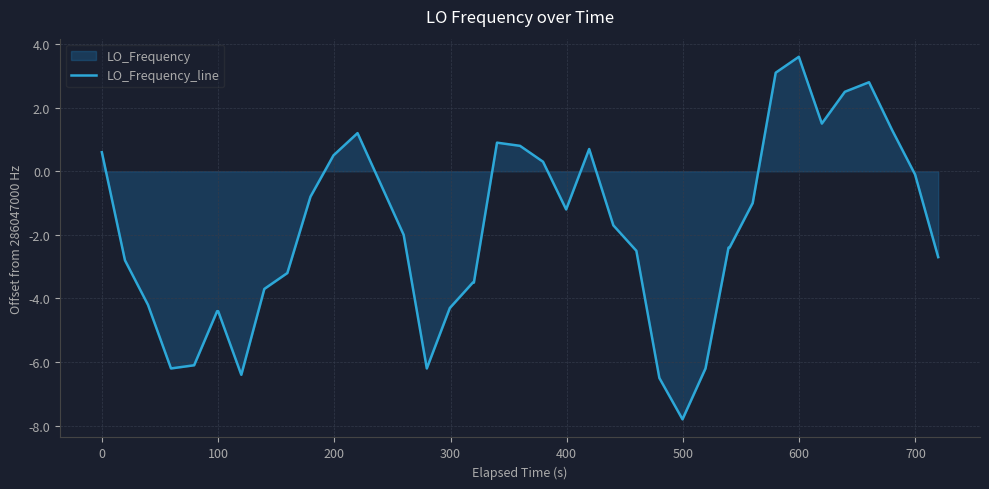

What is the maximum value shown in the chart?

3.6